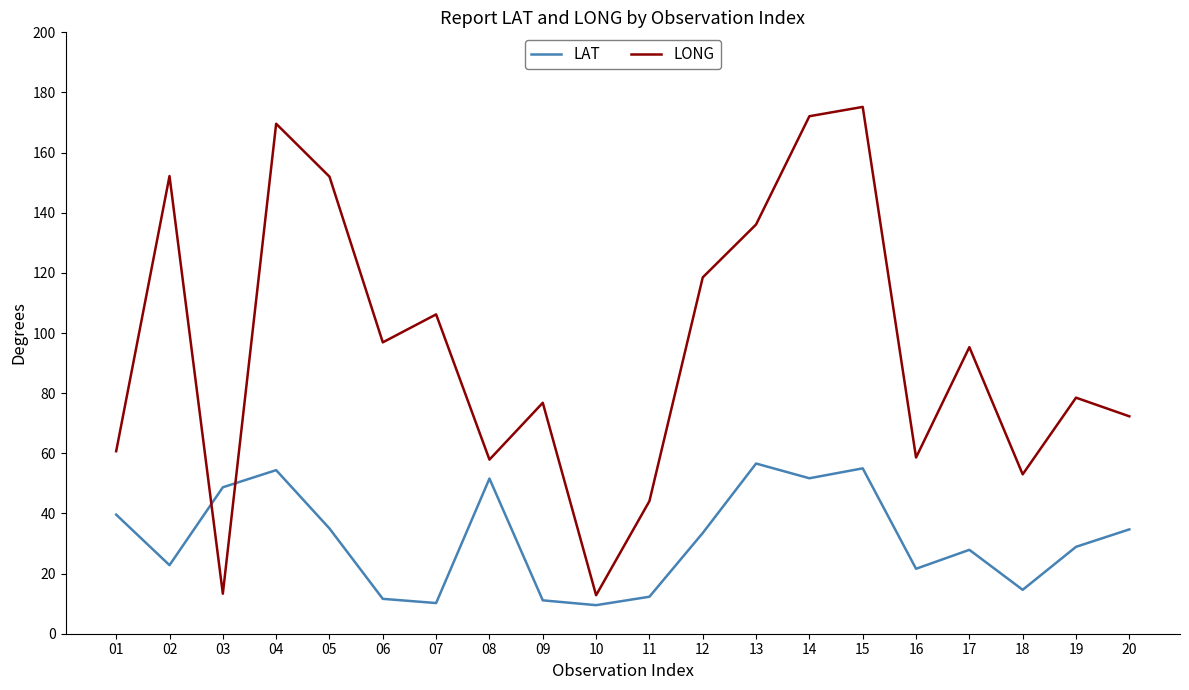

Which series has the widest spread of values?

LONG